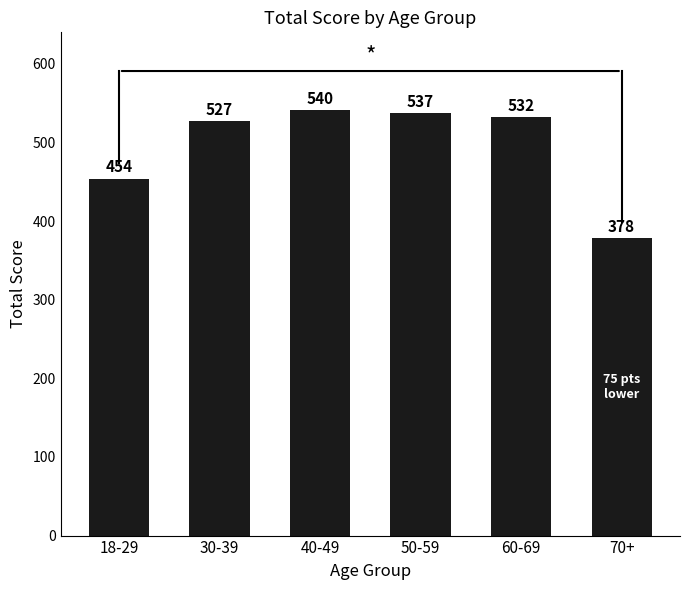

List the labels in order of value, smallest first.

70+, 18-29, 30-39, 60-69, 50-59, 40-49